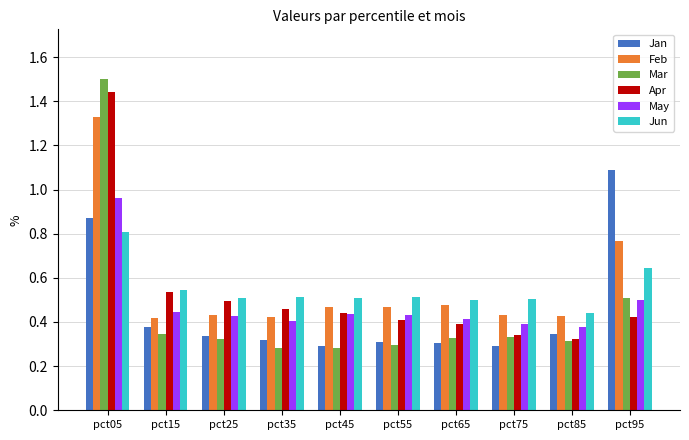

Rank the series at pct35 from lowest to highest value.

Mar, Jan, May, Feb, Apr, Jun